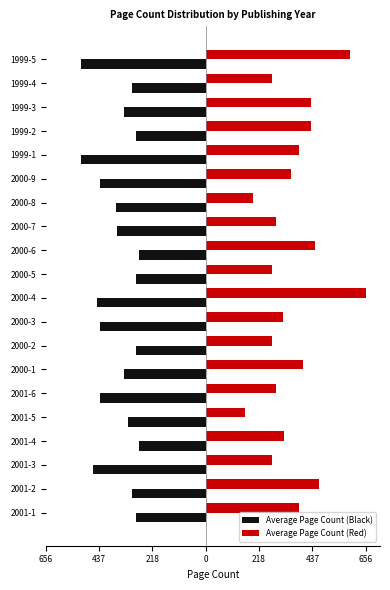

What is the lowest value of the Average Page Count (Red) series?

160